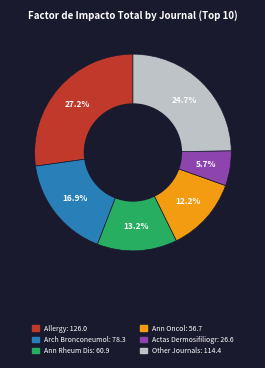

Does any single category account for the majority?

No